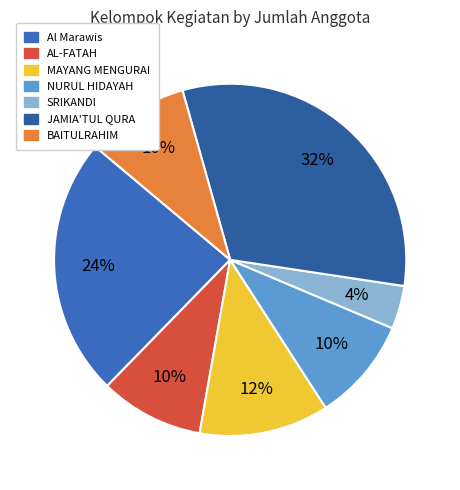

To the nearest percent, what percentage of the pie is SRIKANDI?

4%